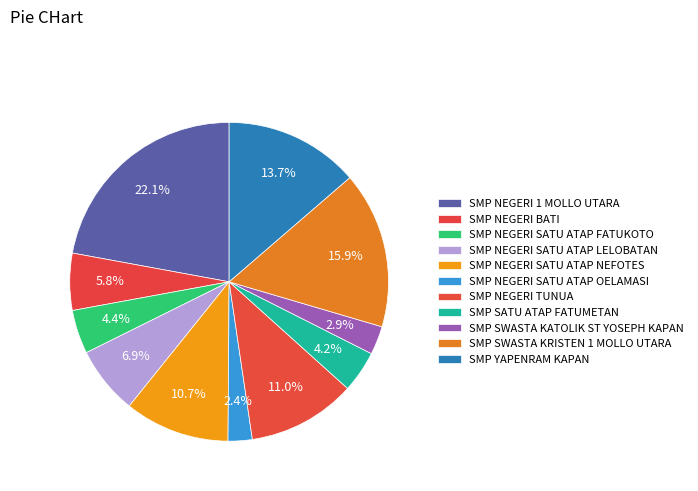

To the nearest percent, what is the average slice percentage?

9%